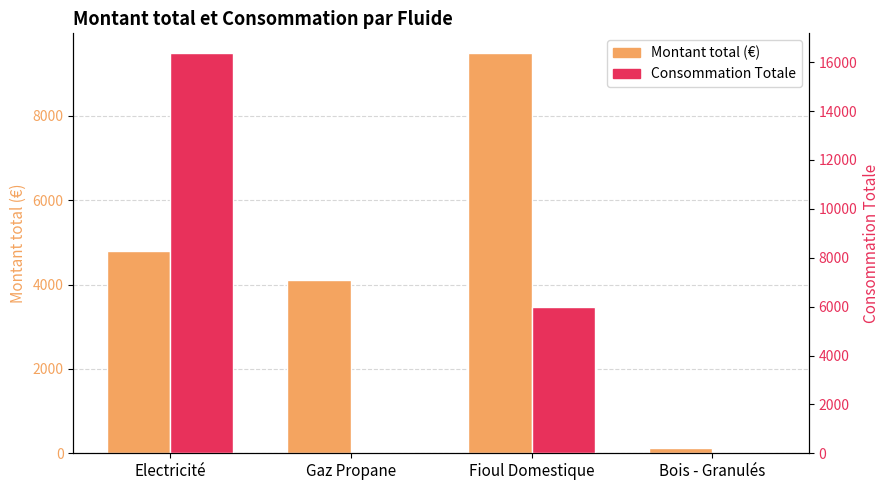

True or false: Montant total (€) has a value of 4113.0 at Gaz Propane.

True